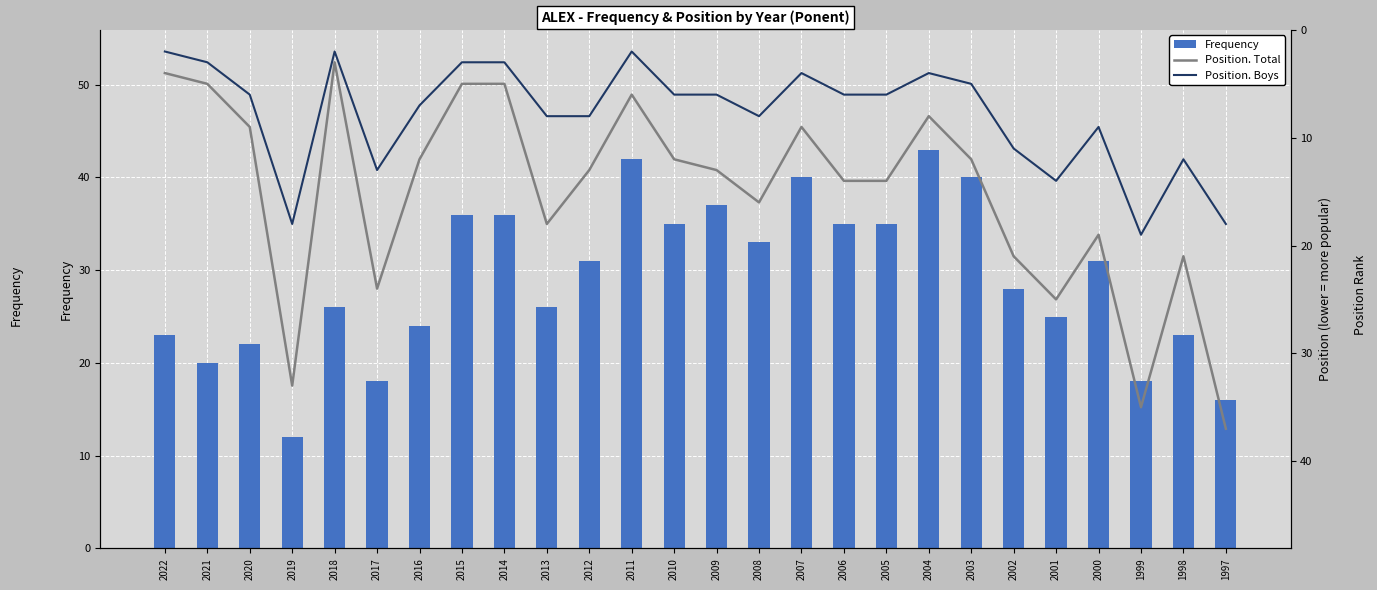

What is the difference between the maximum and minimum values in the Position. Boys series?

17